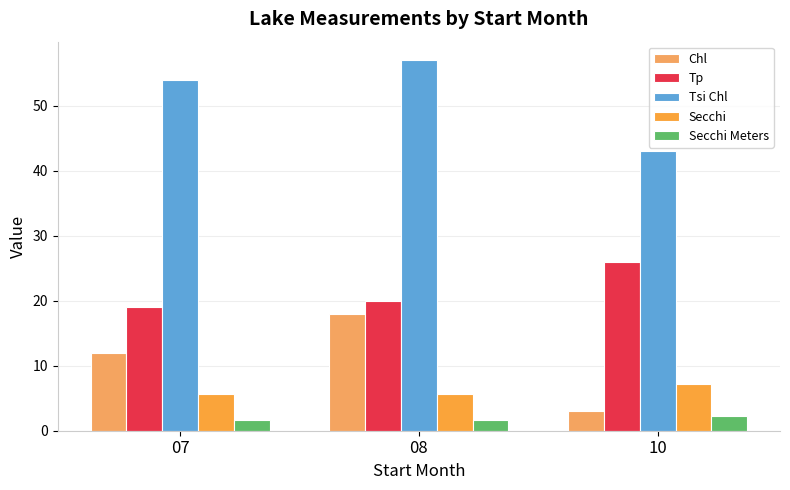

Between 07 and 08, which is larger?

08